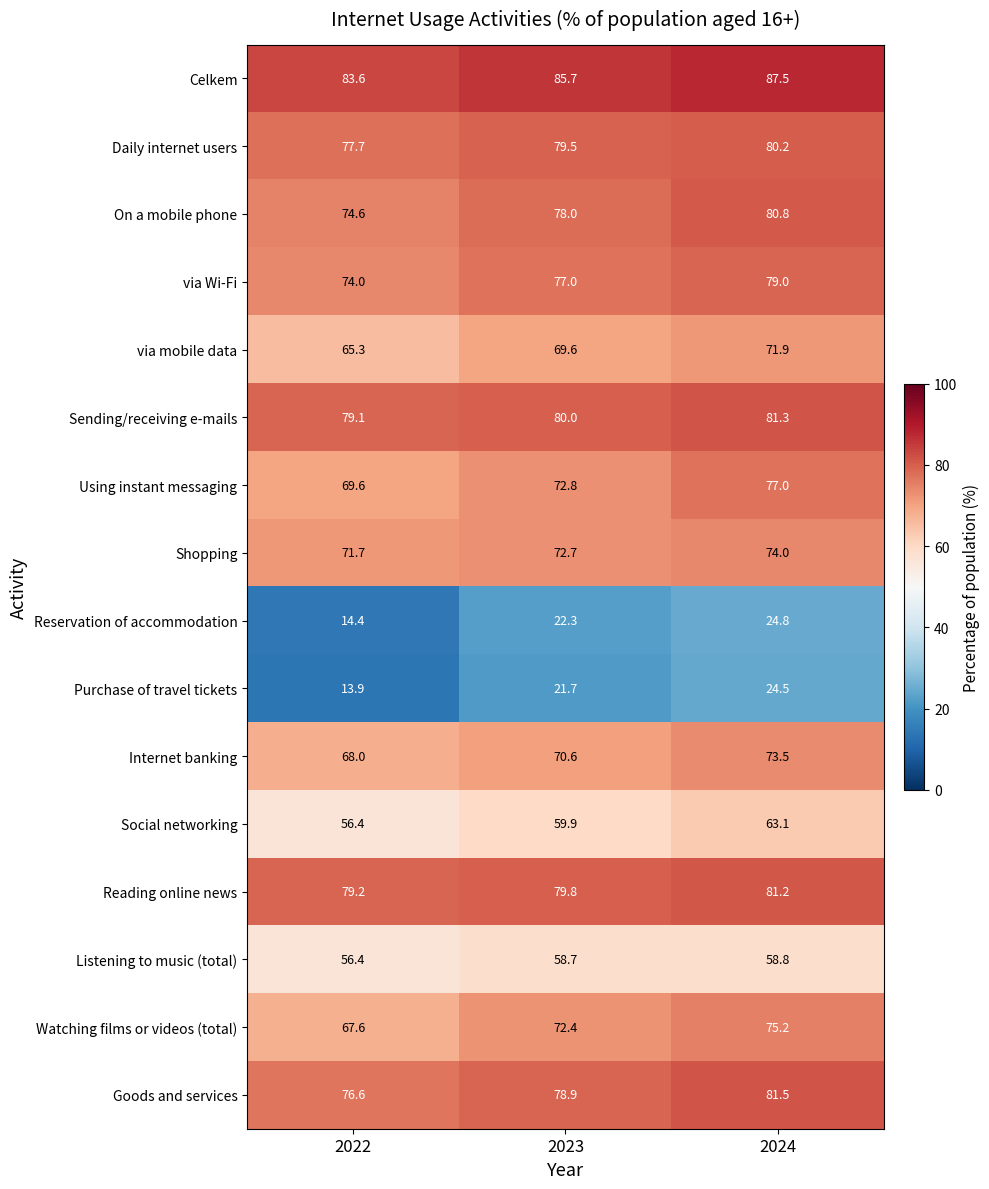

Which label corresponds to the smallest value in the chart?

2022